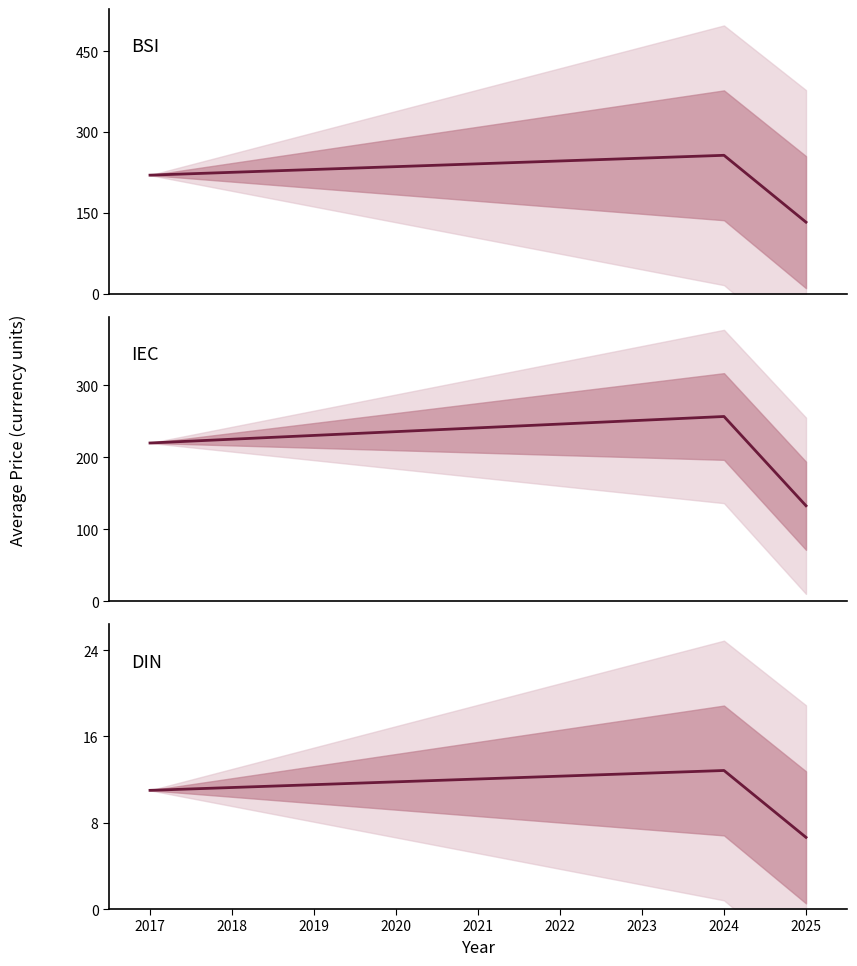

How many data points in DIN Avg Price (PDF) are less than 11?

1